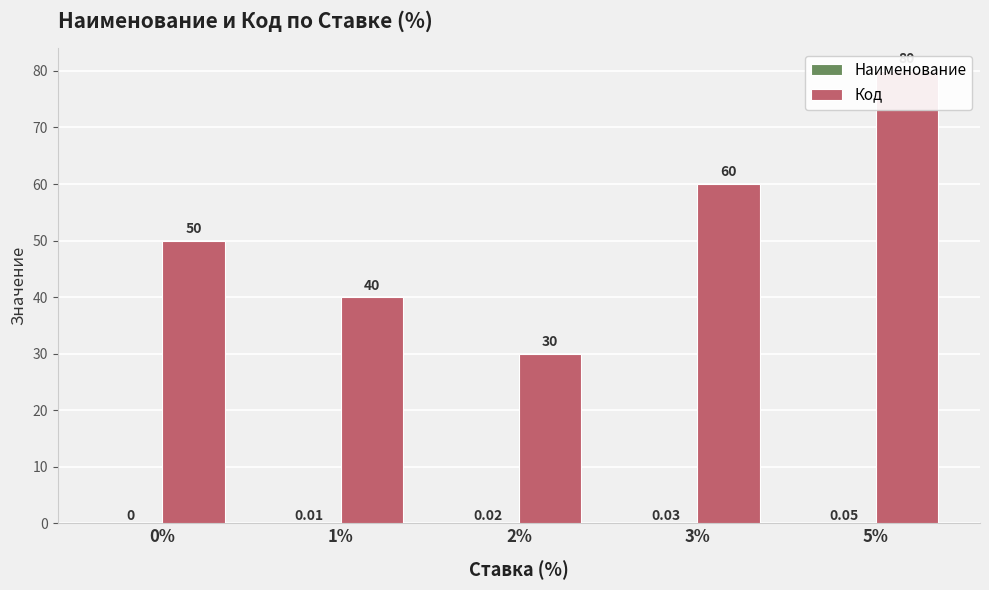

What is the label of the 2nd bar from the left?

1%